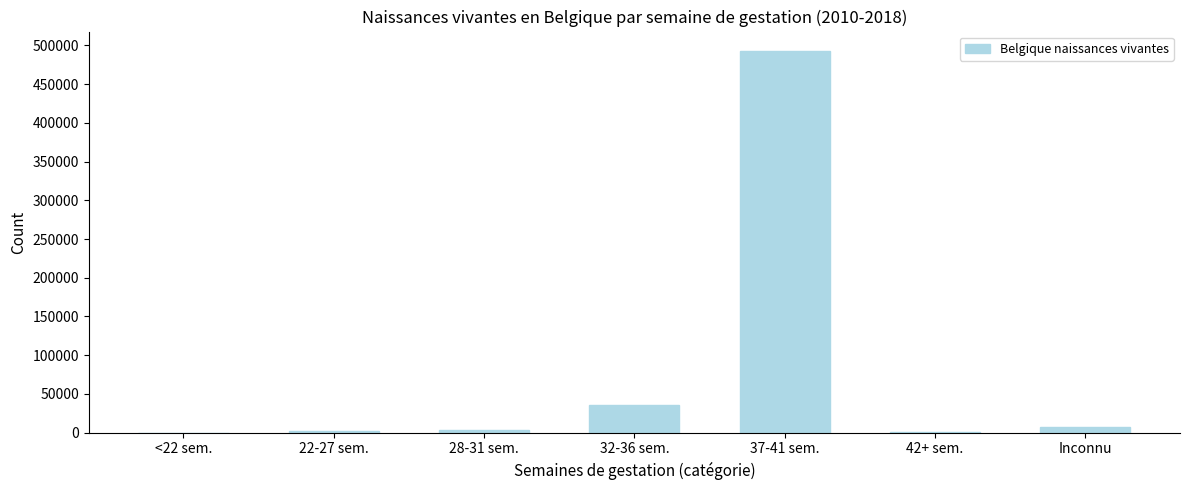

What is the greatest value displayed?

493182